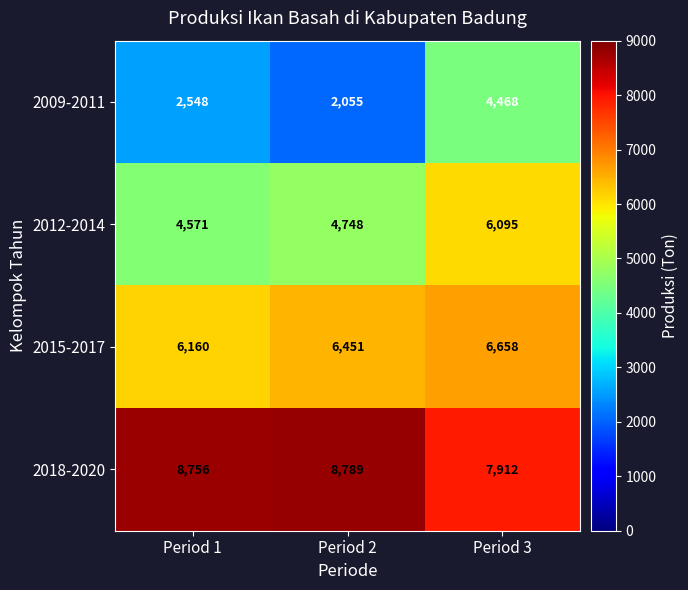

Which series has the widest spread of values?

2009-2011